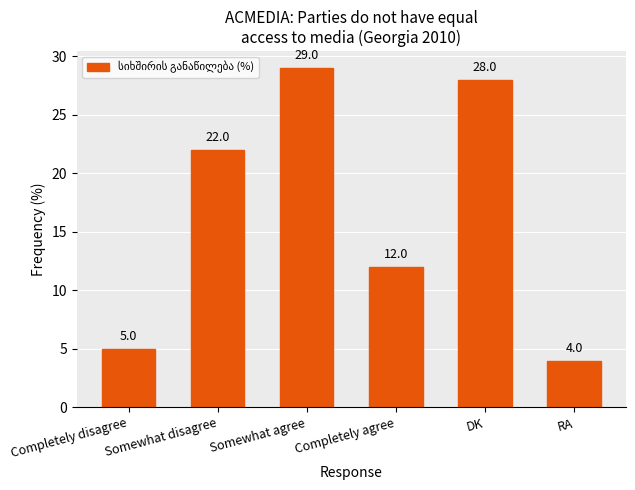

What is the ratio of the value at Somewhat agree to the value at Somewhat disagree?

1.3